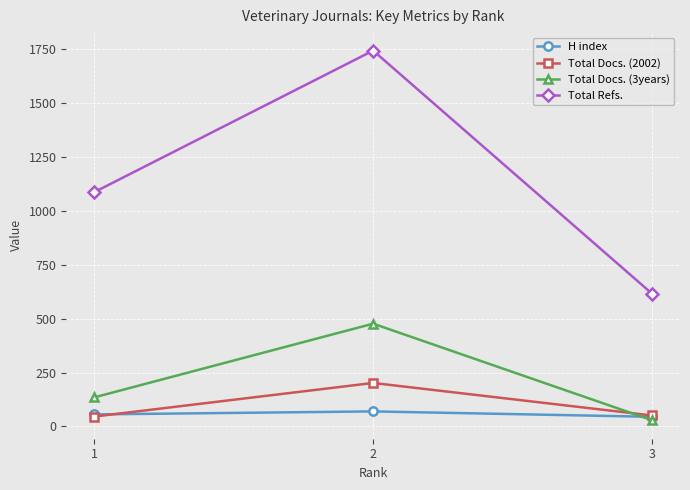

How many lines are shown in the chart?

4